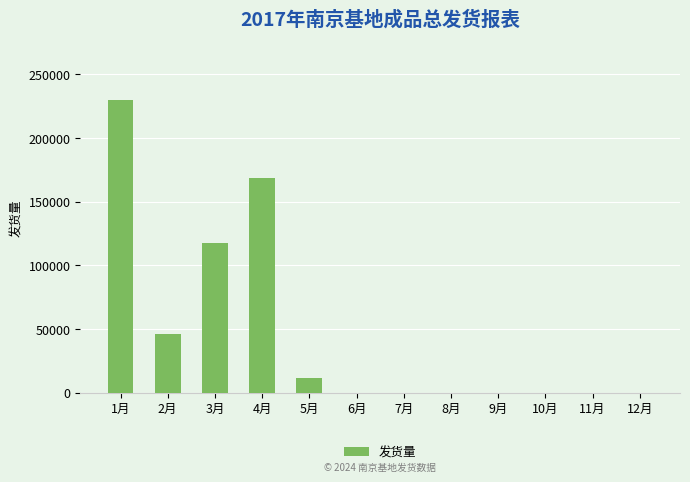

Which has a higher value, 11月 or 1月?

1月